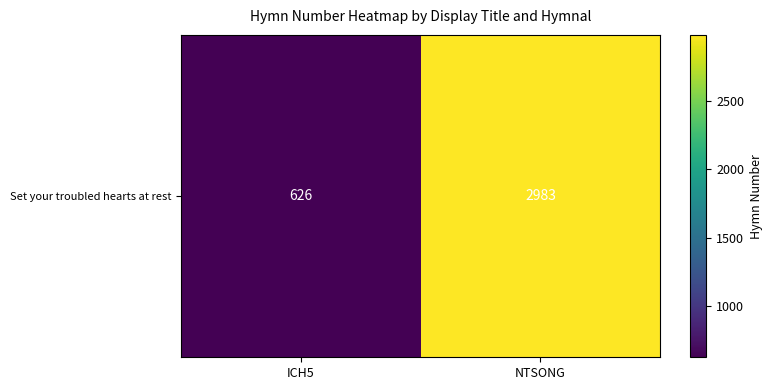

Which category has the highest value across all series?

NTSONG